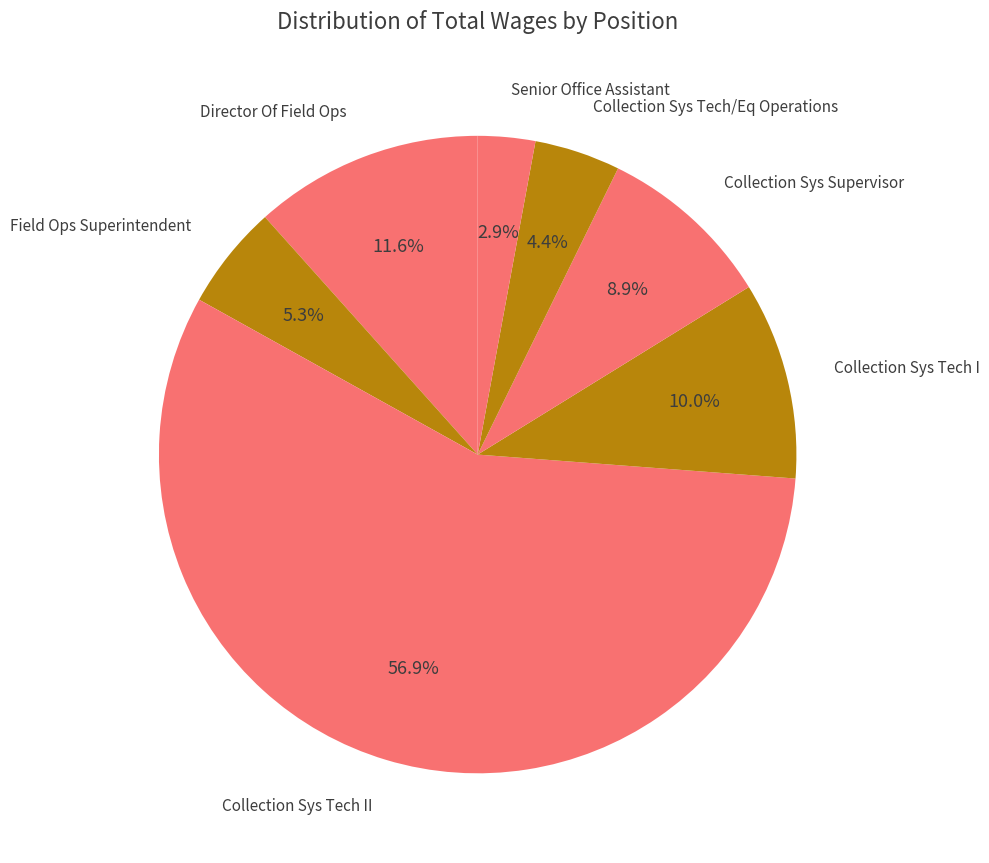

What is the ratio of the value at Senior Office Assistant to the value at Collection Sys Tech I?

0.3